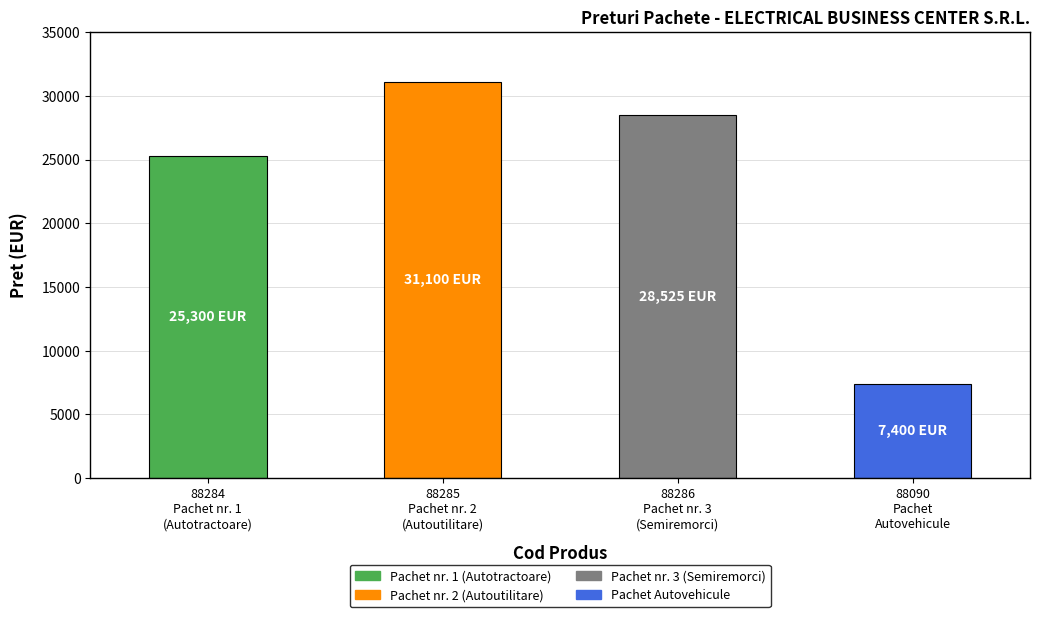

Rank the categories by value from highest to lowest.

88285
Pachet nr. 2
(Autoutilitare), 88286
Pachet nr. 3
(Semiremorci), 88284
Pachet nr. 1
(Autotractoare), 88090
Pachet
Autovehicule